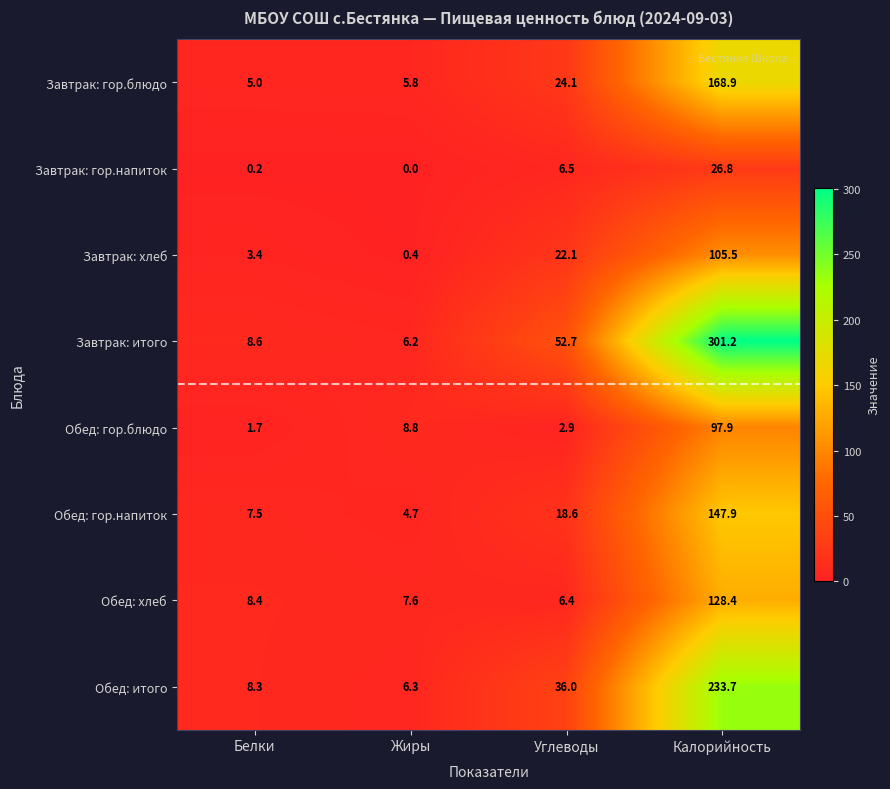

Rank the series at Белки from lowest to highest value.

Завтрак: гор.напиток, Обед: гор.блюдо, Завтрак: хлеб, Завтрак: гор.блюдо, Обед: гор.напиток, Обед: итого, Обед: хлеб, Завтрак: итого